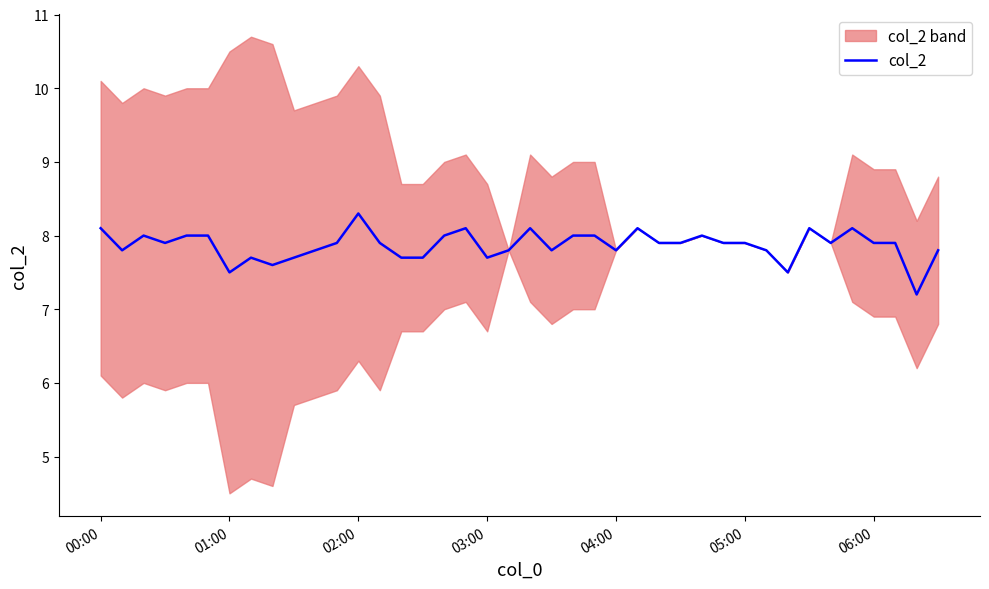

Which category has the highest value in the col_2 series?

02:00